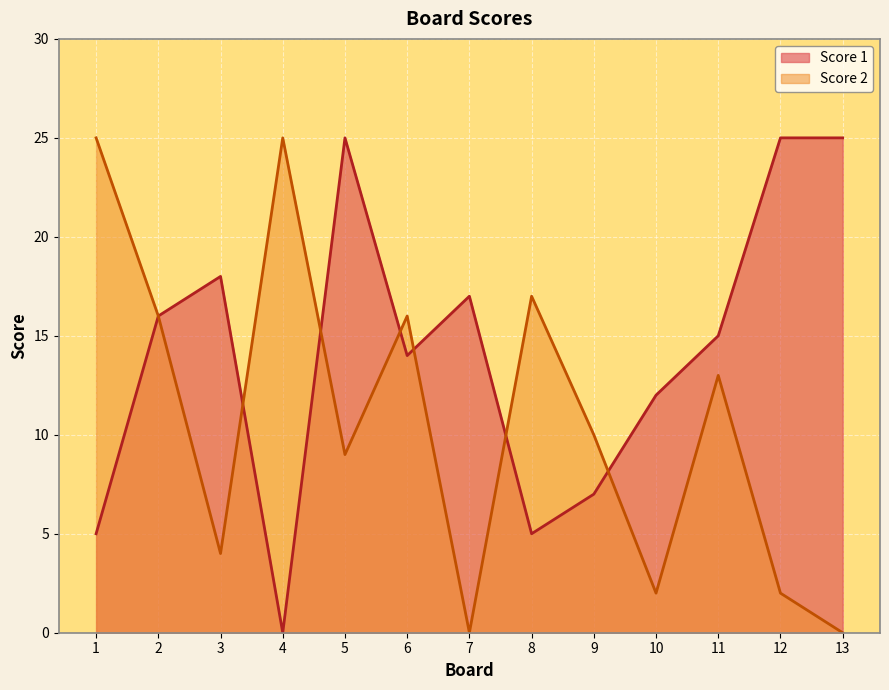

Where does the Score 1 series first go above 15?

2